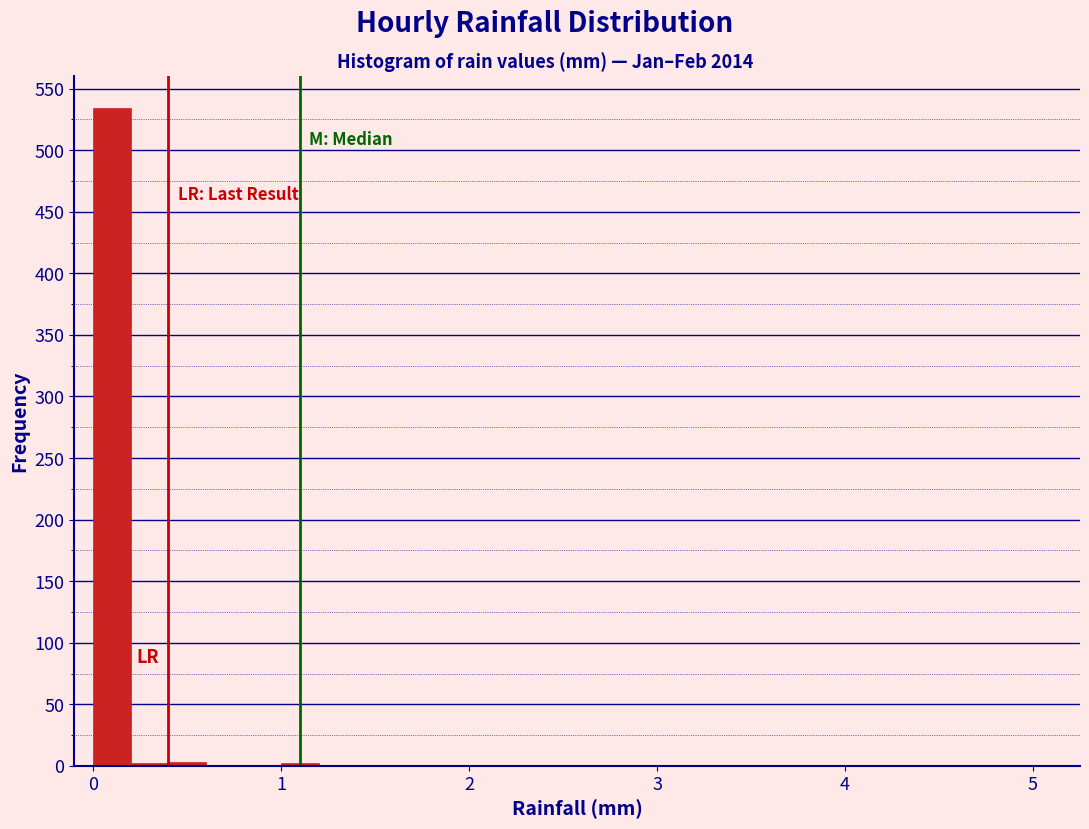

Around what value on the x-axis is the tallest bar? Give the approximate position of its centre, as read against the axis.

0.1